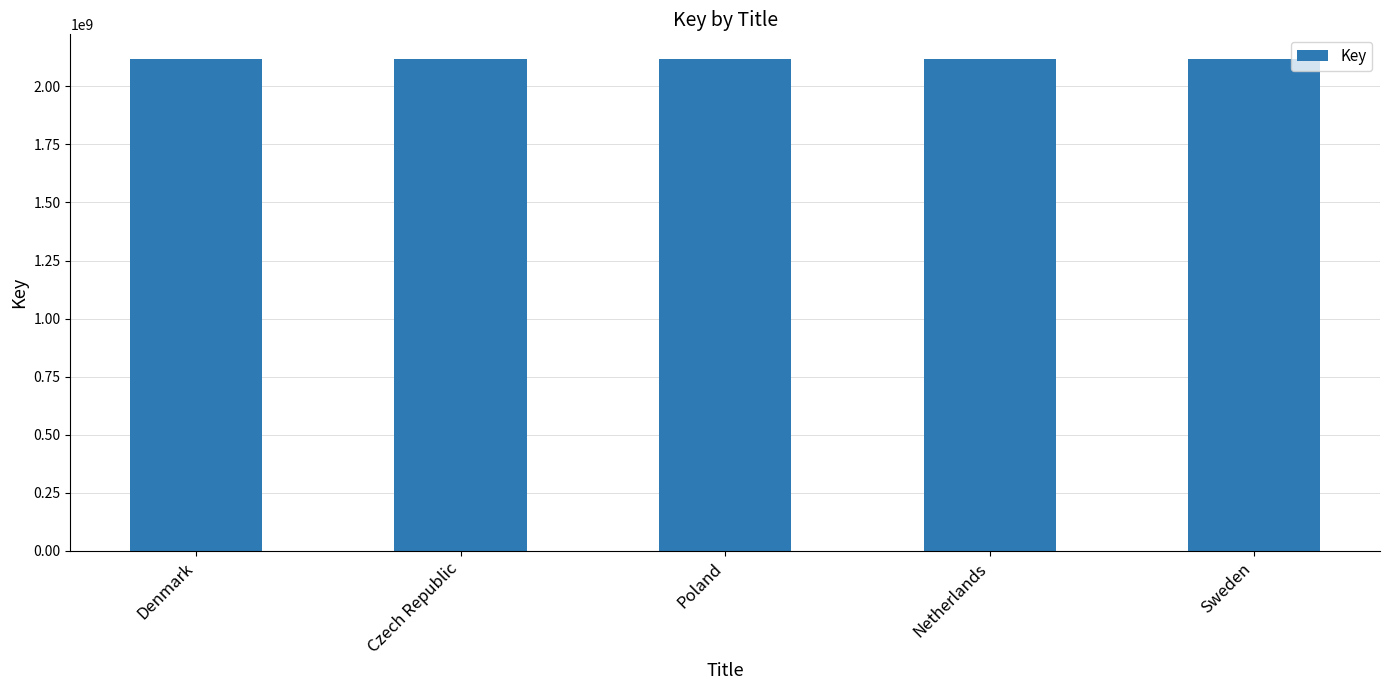

What is the sum of the values at Sweden and Denmark?

4235771197